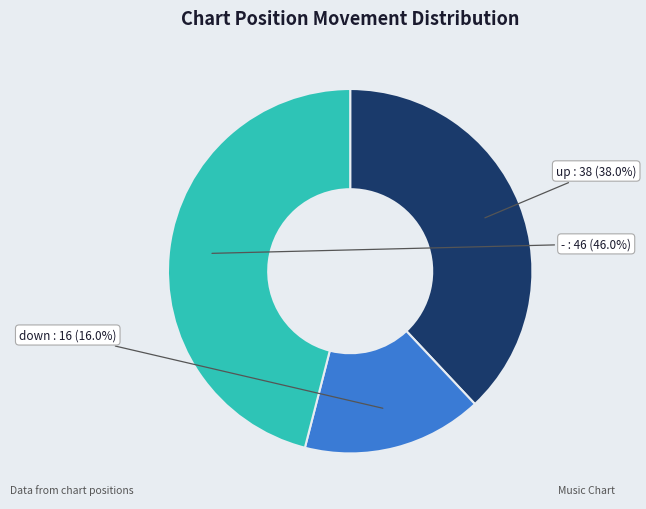

To the nearest percent, what is the average slice percentage?

33%